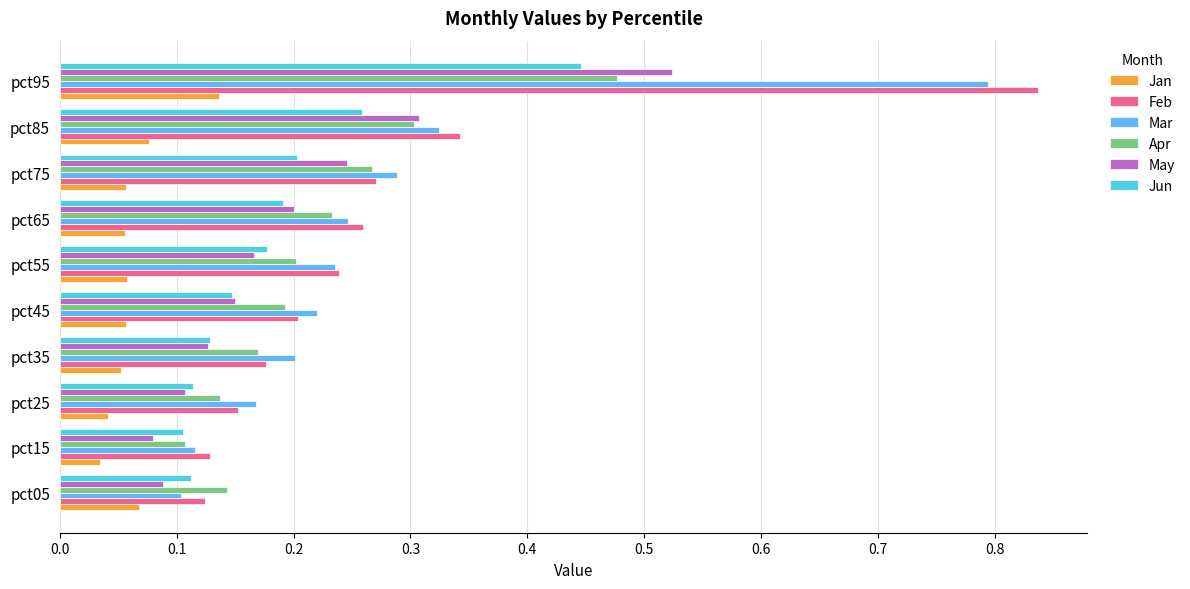

Is the value of Jun at pct85 greater than the value of Jan at pct65?

Yes